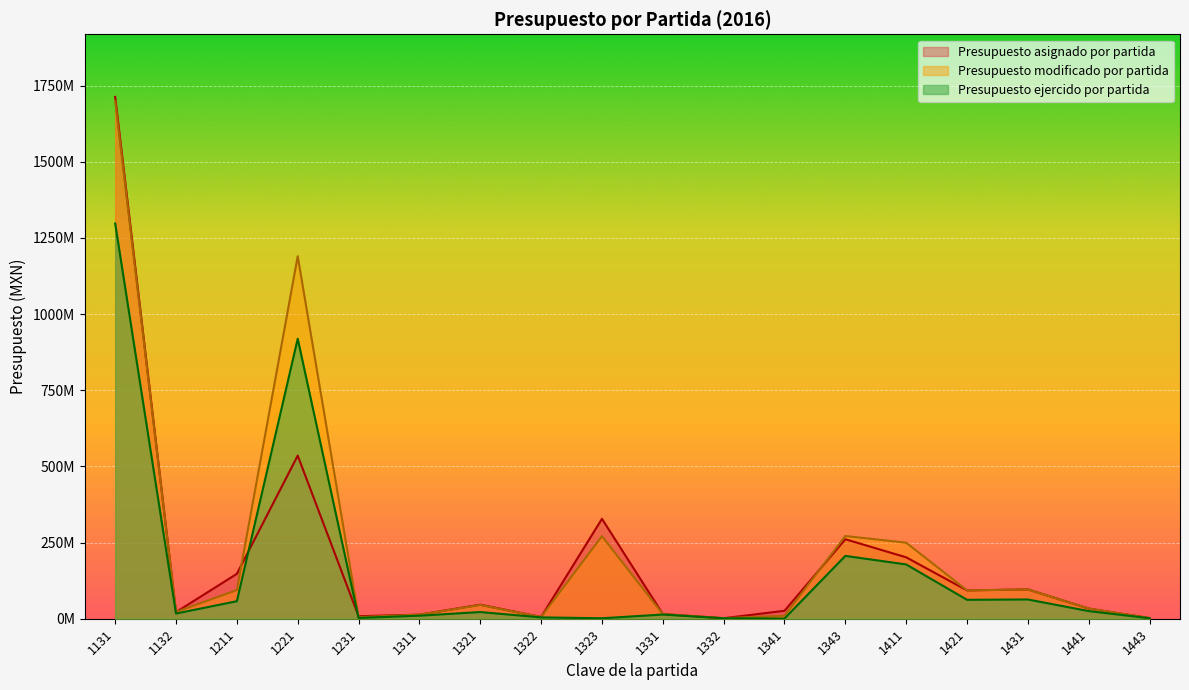

At which category is the sum across all series the highest?

1131